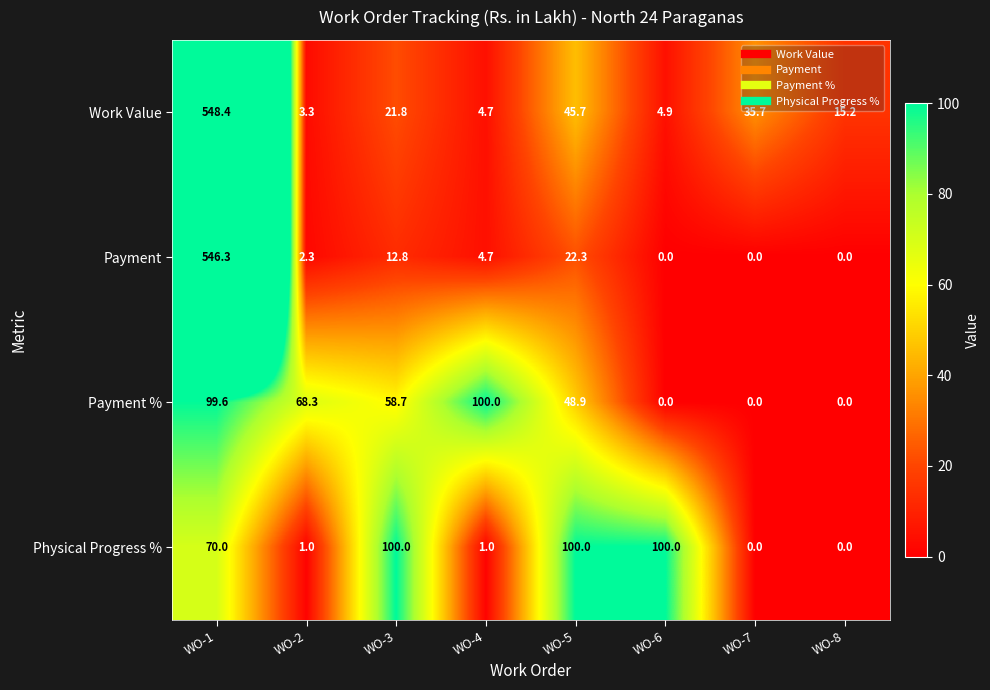

Between WO-1 and WO-3, which series saw the biggest shift?

Payment